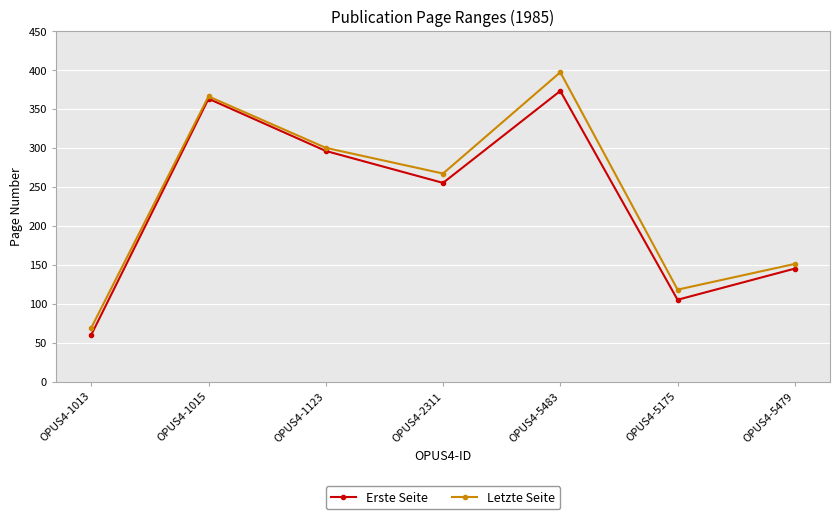

Is it true that Letzte Seite equals 482 at OPUS4-1015?

False